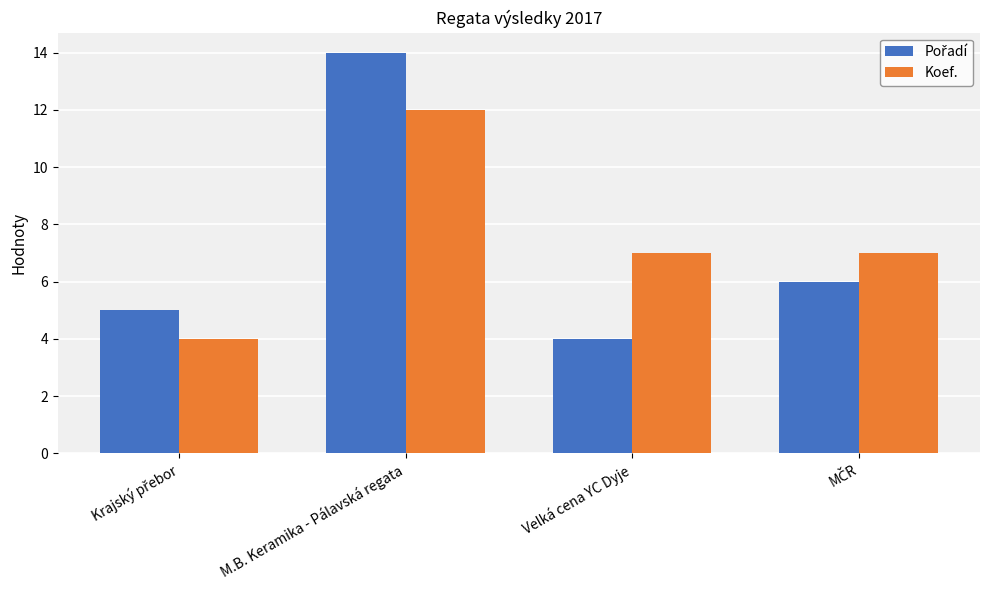

What is the minimum value shown in the chart?

4